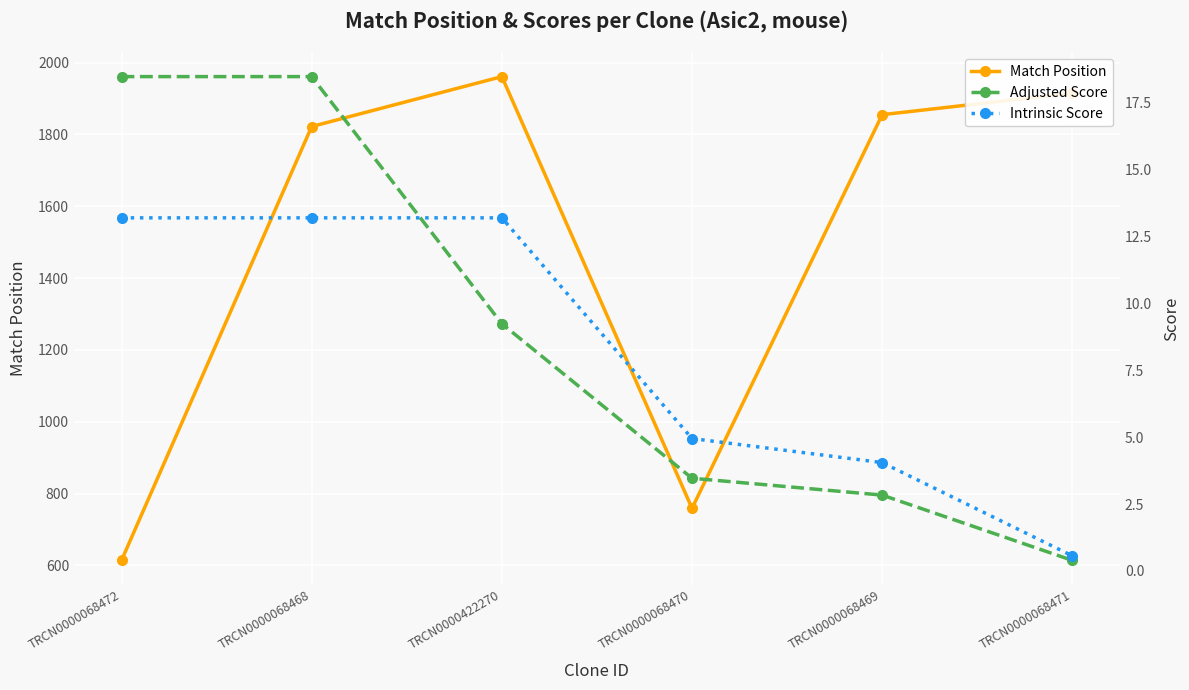

The value of Match Position at TRCN0000068469 is 1855.0. True or false?

True